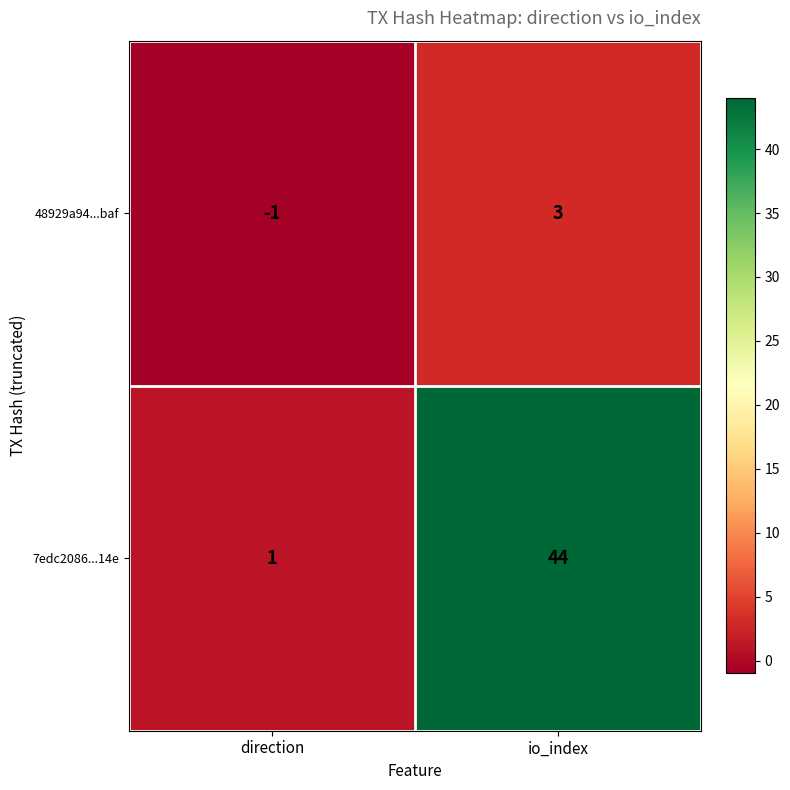

Where is 7edc2086...14e nearest to the value 22?

direction